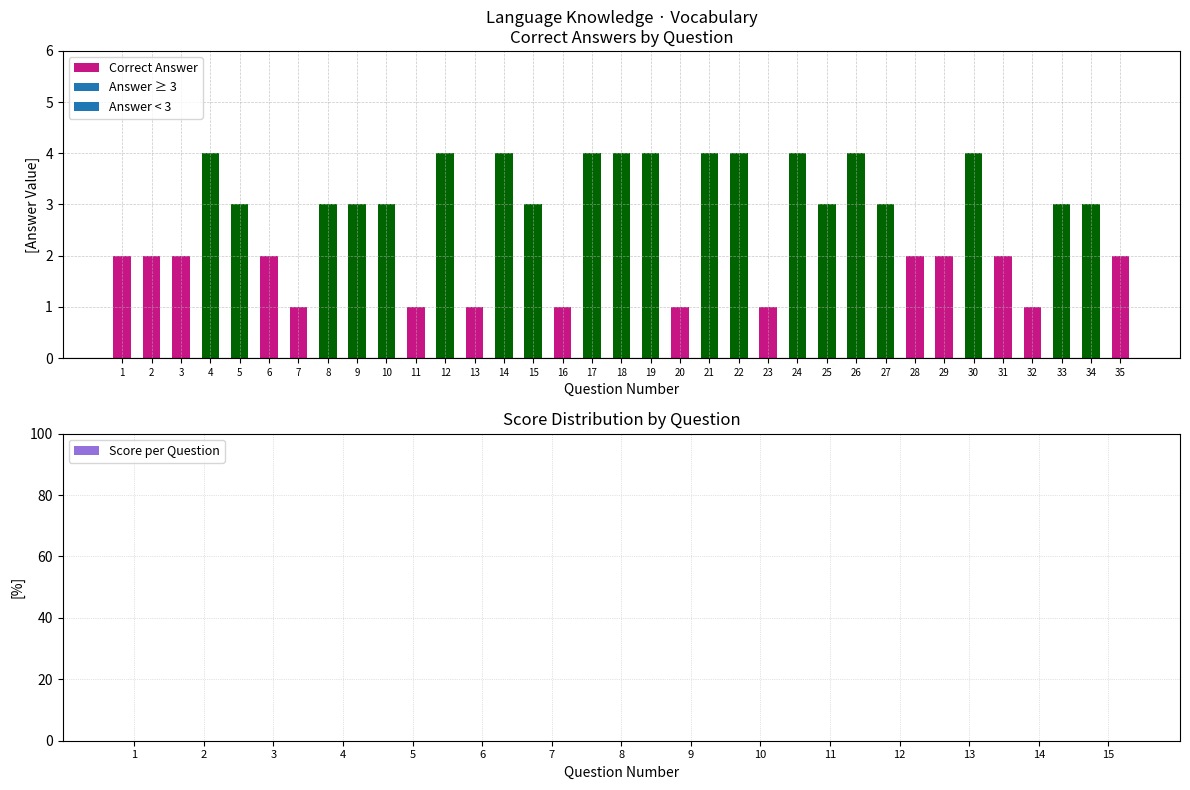

Is it true that the value at 20 is 1?

True